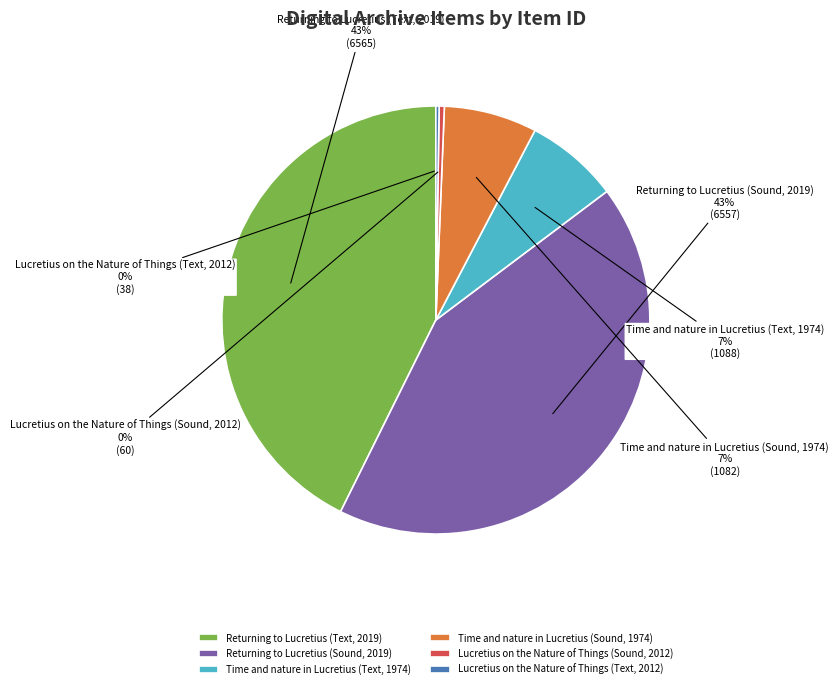

To the nearest percent, what portion does Time and nature in Lucretius (Text, 1974) represent?

7%